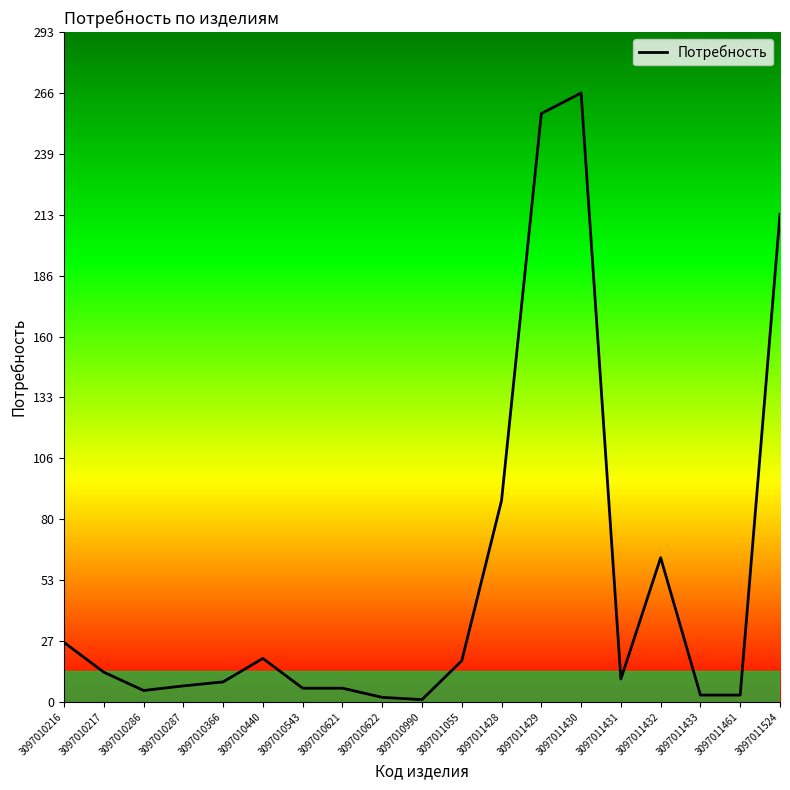

The value at 3097010543 is 6.0. True or false?

True